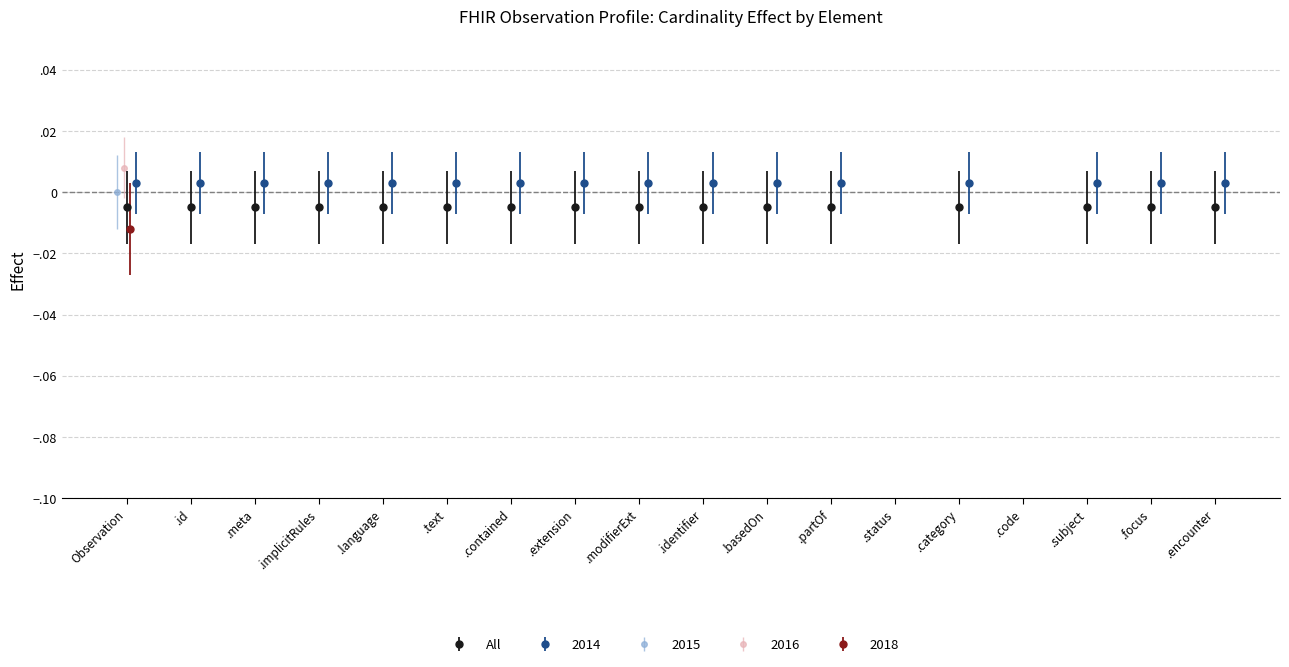

At which category is the sum across all series the highest?

Observation.modifierExtension